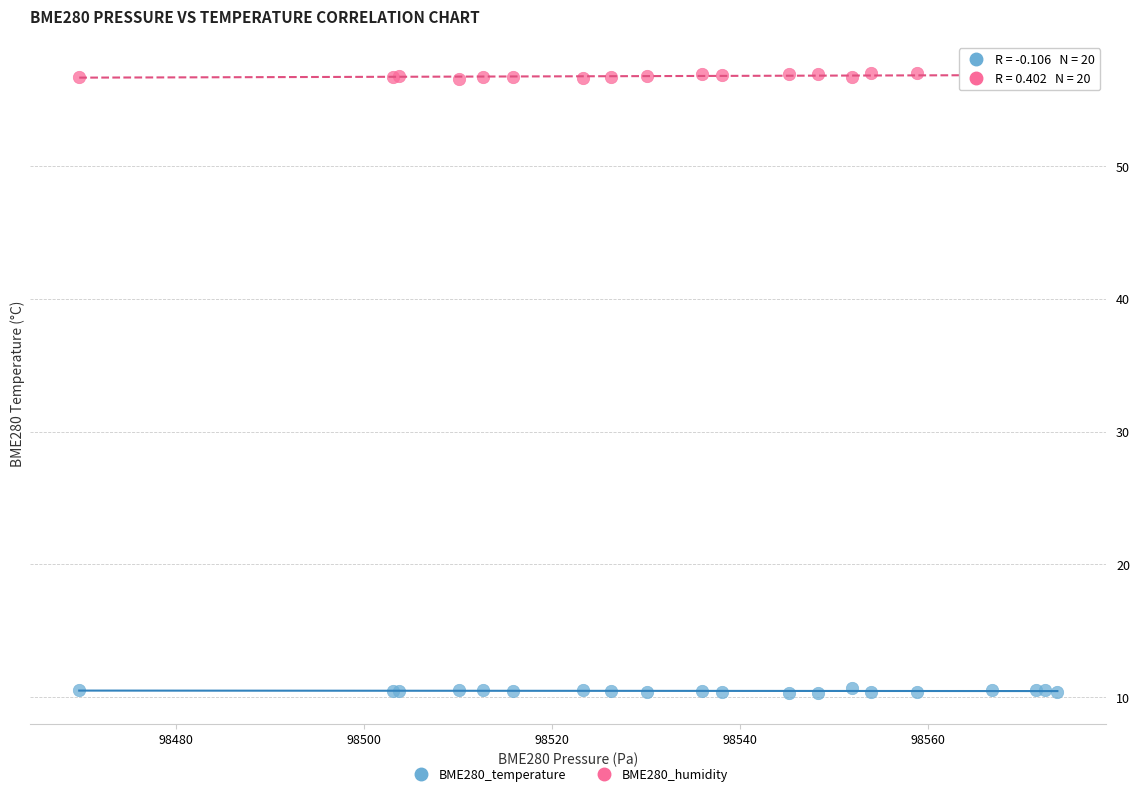

Which series reaches the minimum Y coordinate?

BME280_temperature